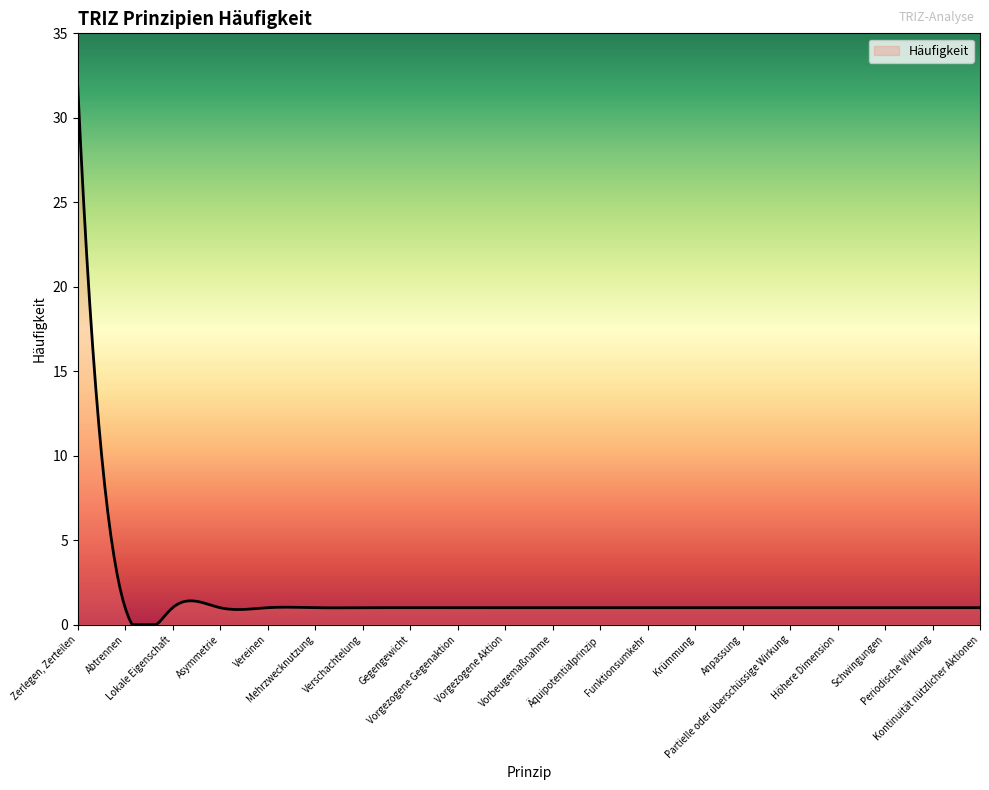

Does the chart display data point markers on the line(s)?

No